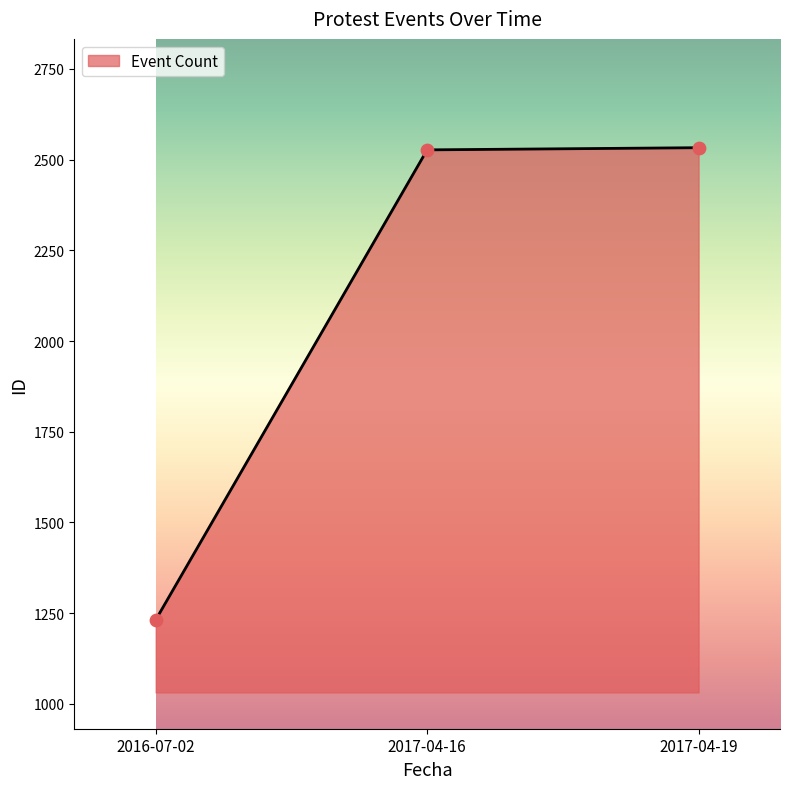

Between 2016-07-02 and 2017-04-19, which is larger?

2017-04-19